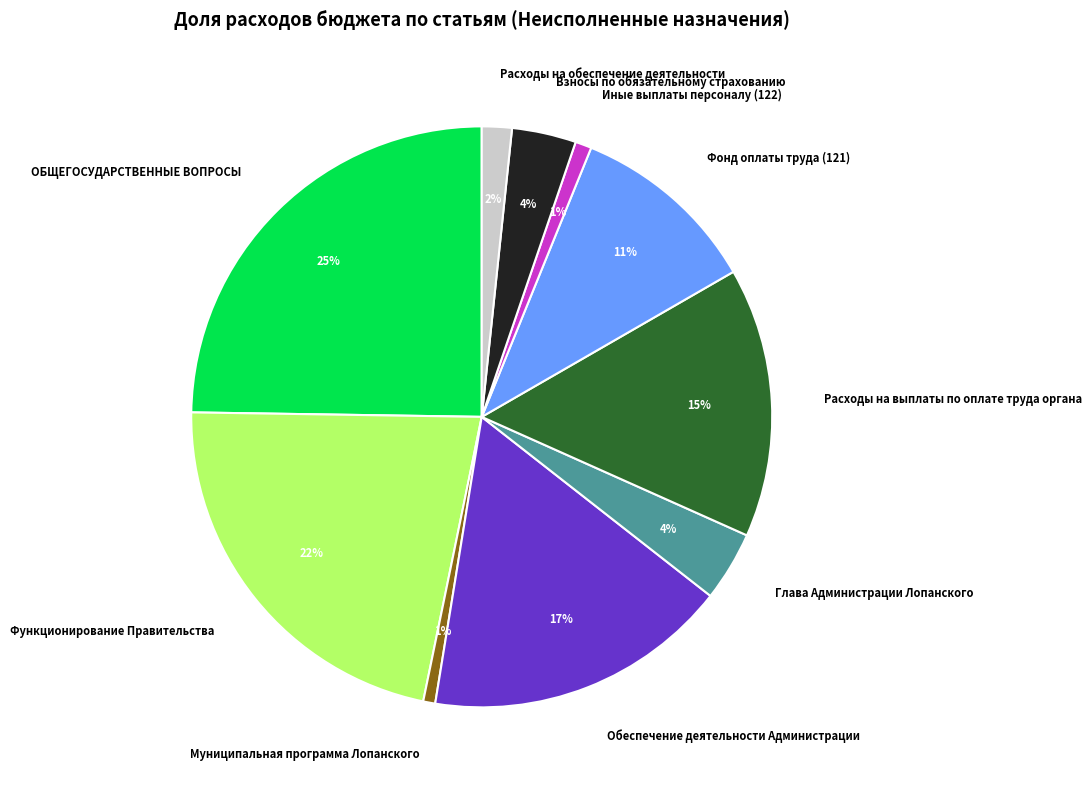

To the nearest percent, what portion does Расходы на обеспечение деятельности represent?

2%